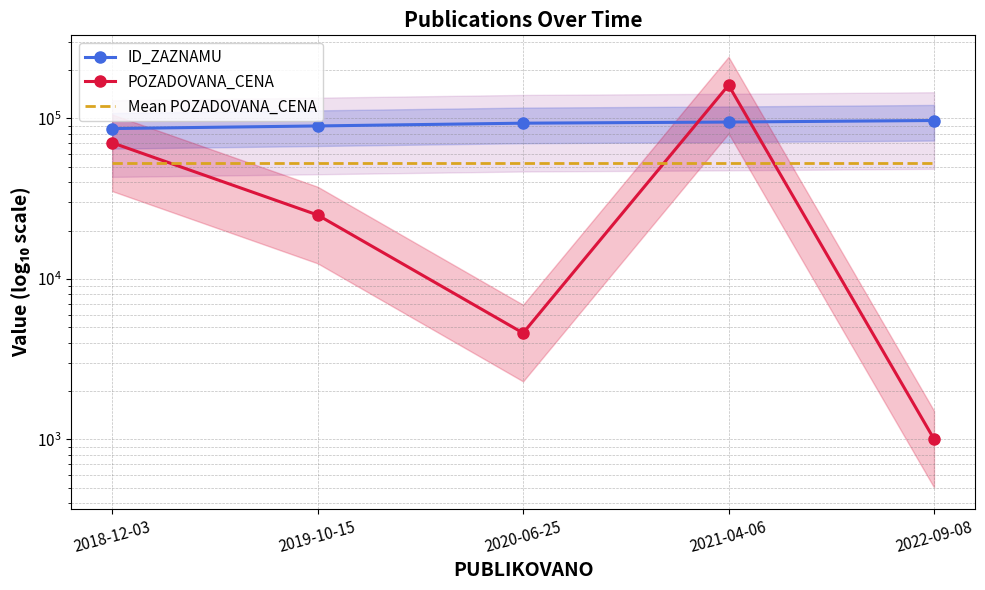

Where does the ID_ZAZNAMU series first go above 93300?

2021-04-06